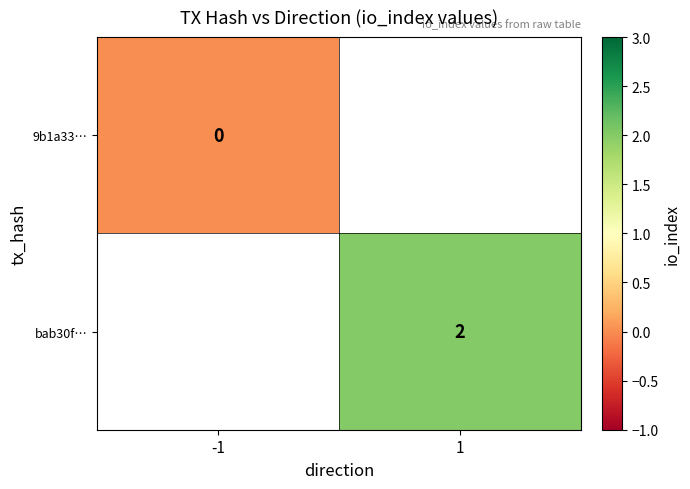

True or false: bab30f… has a value of 1 at 1.

False